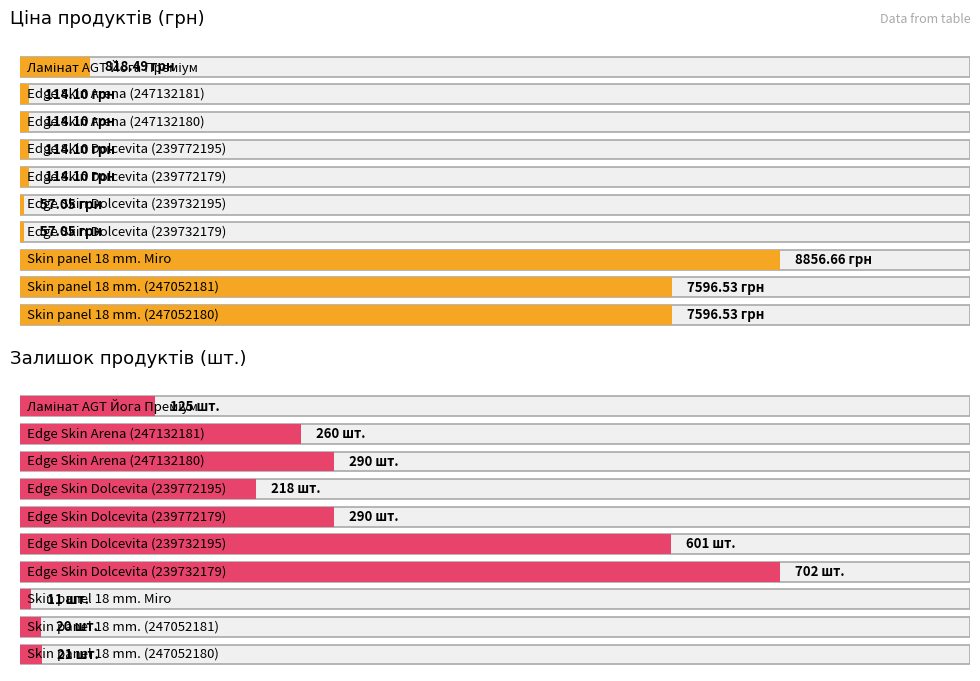

Reading left to right, transcribe all the data shown in this chart.

Ціна: Ламінат AGT Йога Преміум=818.5	Edge Skin Arena (247132181)=114.1	Edge Skin Arena (247132180)=114.1	Edge Skin Dolcevita (239772195)=114.1	Edge Skin Dolcevita (239772179)=114.1	Edge Skin Dolcevita (239732195)=57.0	Edge Skin Dolcevita (239732179)=57.0	Skin panel 18 mm. Miro=8856.7	Skin panel 18 mm. (247052181)=7596.5	Skin panel 18 mm. (247052180)=7596.5
Залишок: Ламінат AGT Йога Преміум=125.0	Edge Skin Arena (247132181)=260.0	Edge Skin Arena (247132180)=290.0	Edge Skin Dolcevita (239772195)=218.0	Edge Skin Dolcevita (239772179)=290.0	Edge Skin Dolcevita (239732195)=601.0	Edge Skin Dolcevita (239732179)=702.0	Skin panel 18 mm. Miro=11.0	Skin panel 18 mm. (247052181)=20.0	Skin panel 18 mm. (247052180)=21.0